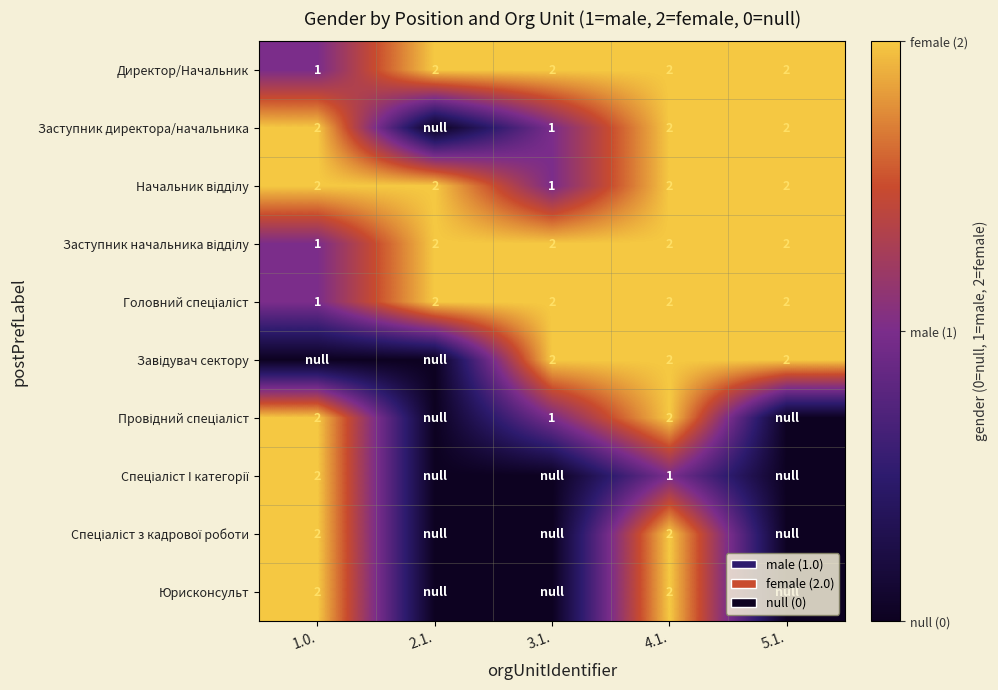

True or false: Юрисконсульт has a value of 2 at 1.0..

True